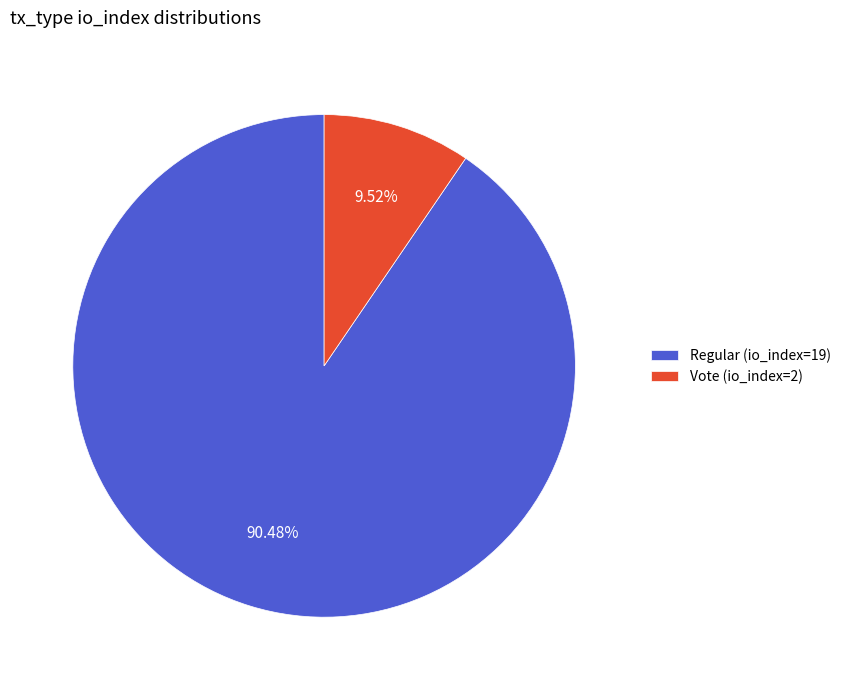

To the nearest percent, what is the average slice percentage?

50%